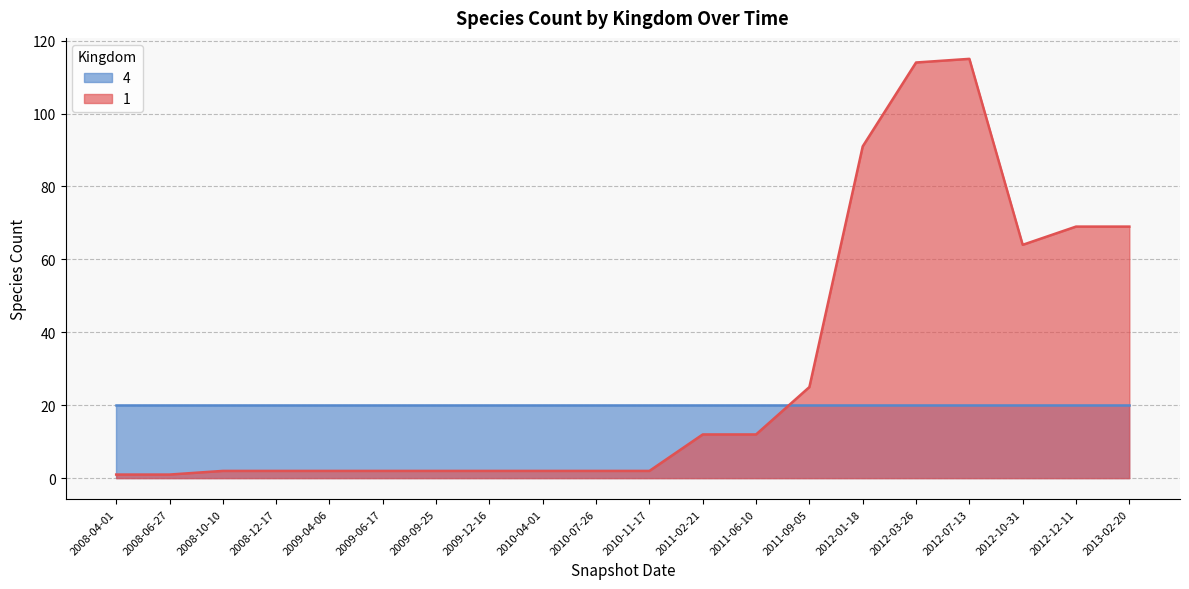

The chart shows a value of 1 at 2010-11-17. True or false?

False